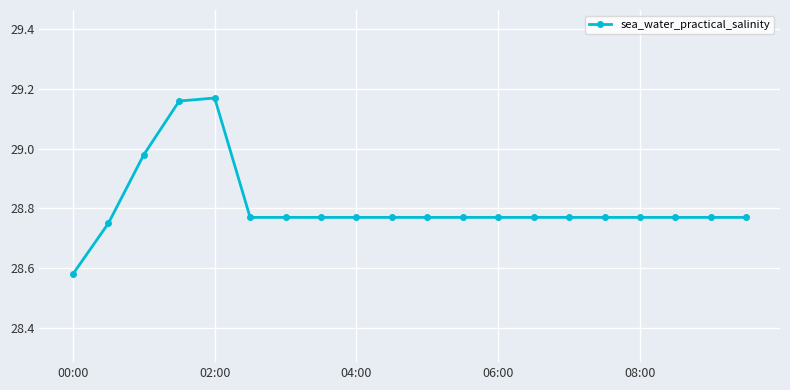

Does the chart display data point markers on the line(s)?

Yes